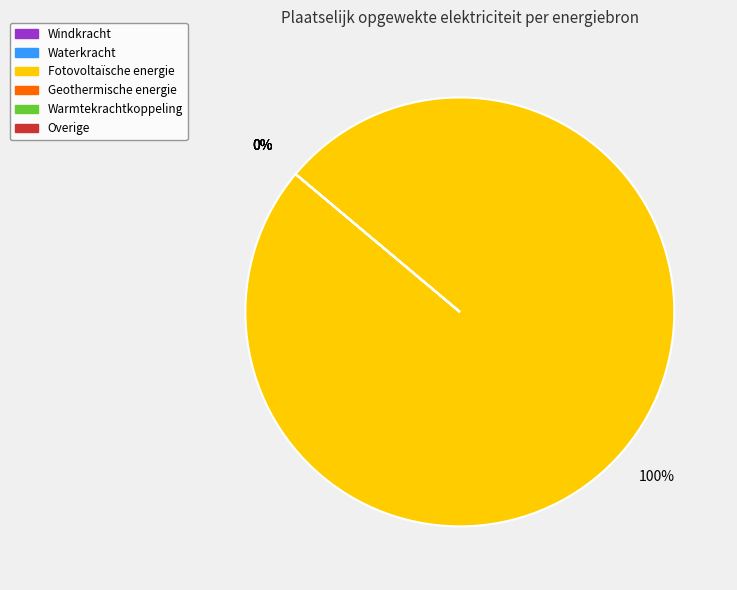

To the nearest percent, what is the difference between the largest and smallest slice percentages?

100%